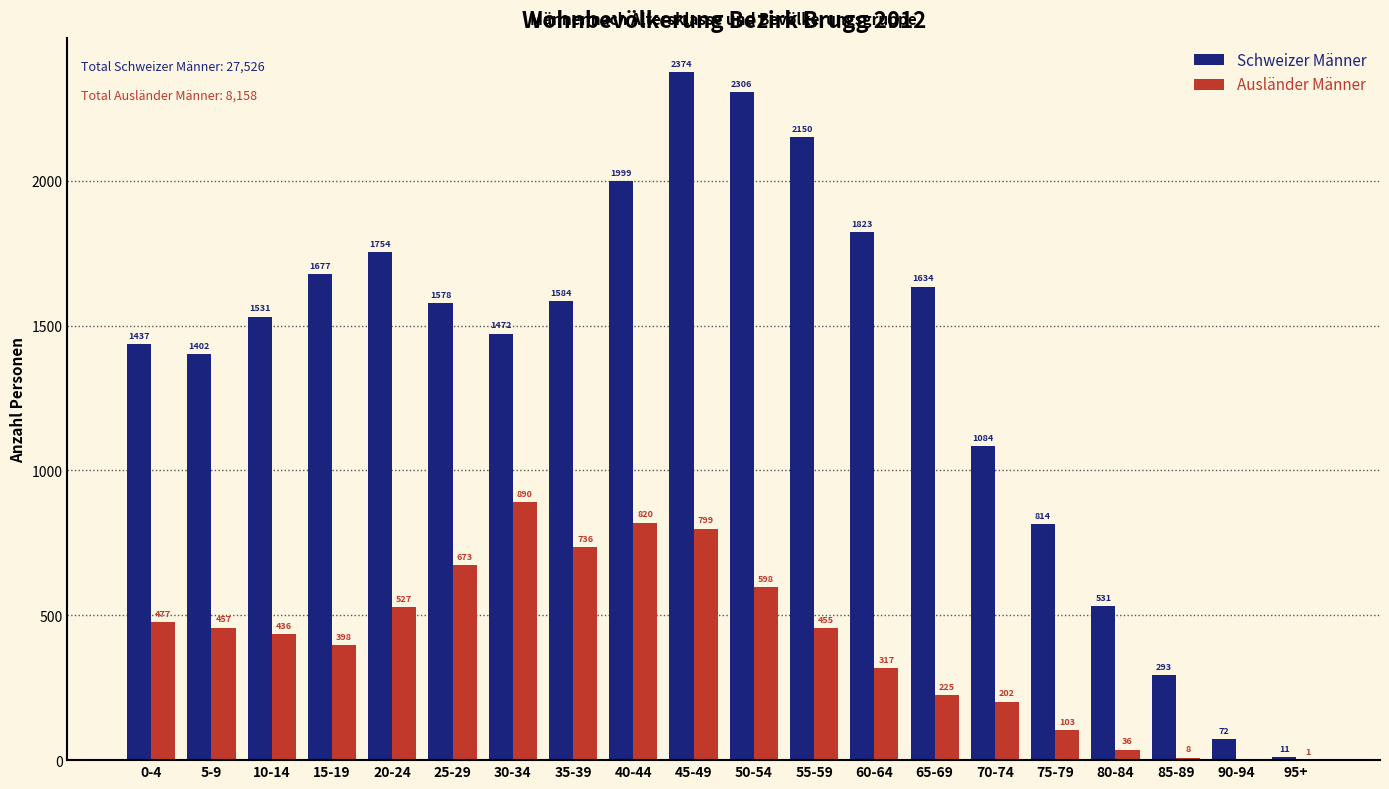

Does the chart contain stacked bars?

No